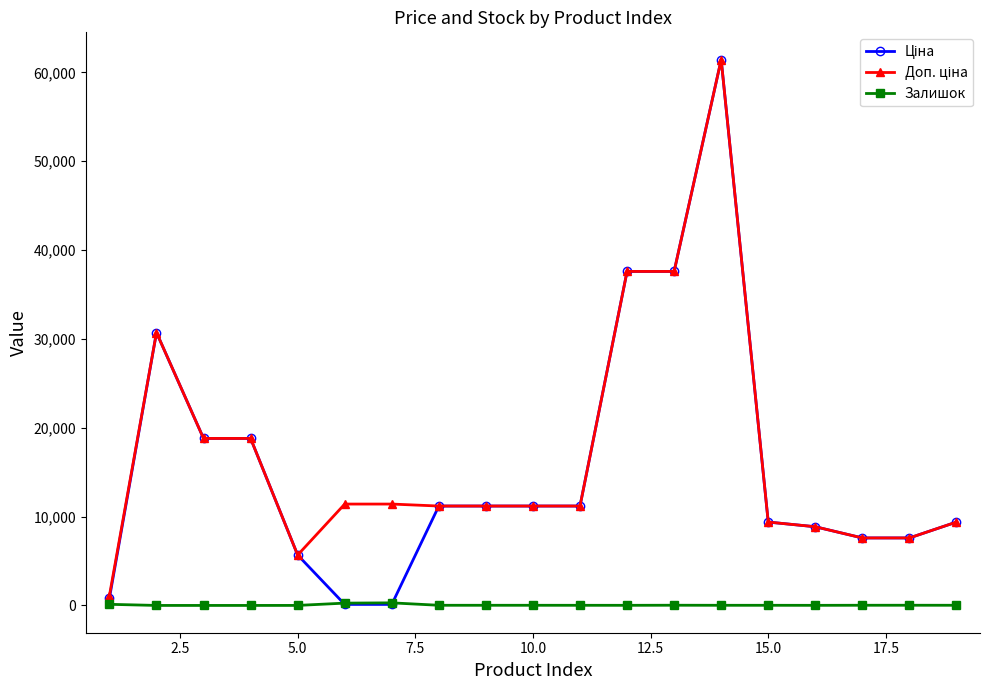

At how many categories does at least one series exceed 33241?

3